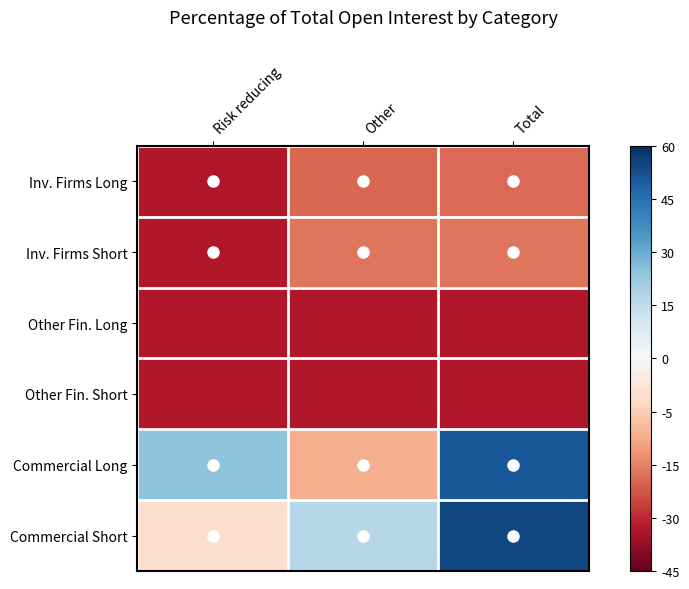

Reading left to right, what are all the values shown in this chart?

Inv. Firms Long: Risk reducing=-39.9	Other=-28.5	Total=-28.5
Inv. Firms Short: Risk reducing=-39.9	Other=-26.8	Total=-26.8
Other Fin. Long: Risk reducing=-40.0	Other=-40.0	Total=-40.0
Other Fin. Short: Risk reducing=-40.0	Other=-40.0	Total=-40.0
Commercial Long: Risk reducing=20.2	Other=-18.0	Total=42.2
Commercial Short: Risk reducing=-8.8	Other=14.3	Total=45.5